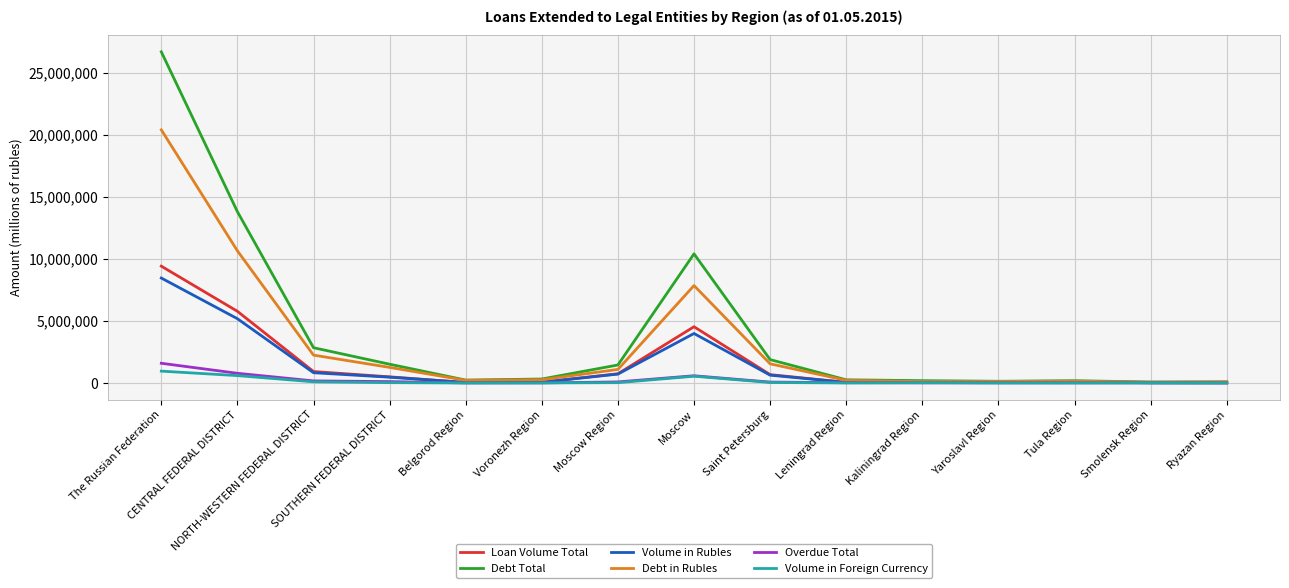

Count the number of categories in the chart.

15